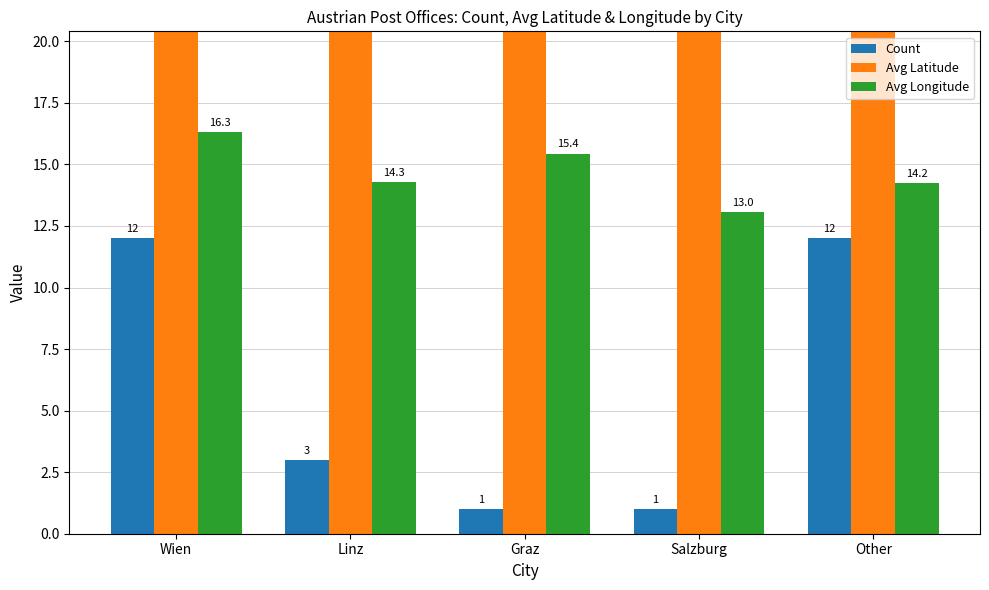

What is the difference between the maximum and minimum values in the Avg Latitude series?

1.2